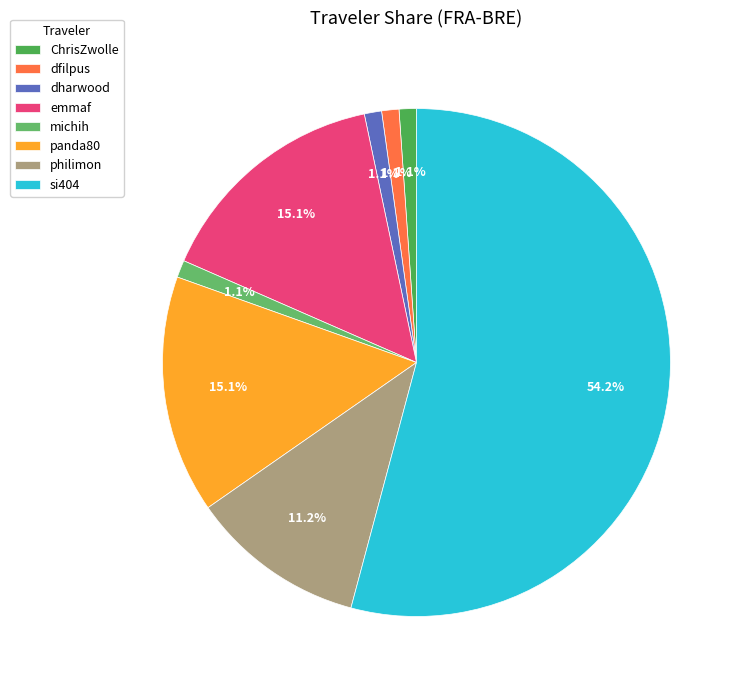

How many segments does this pie chart have?

8